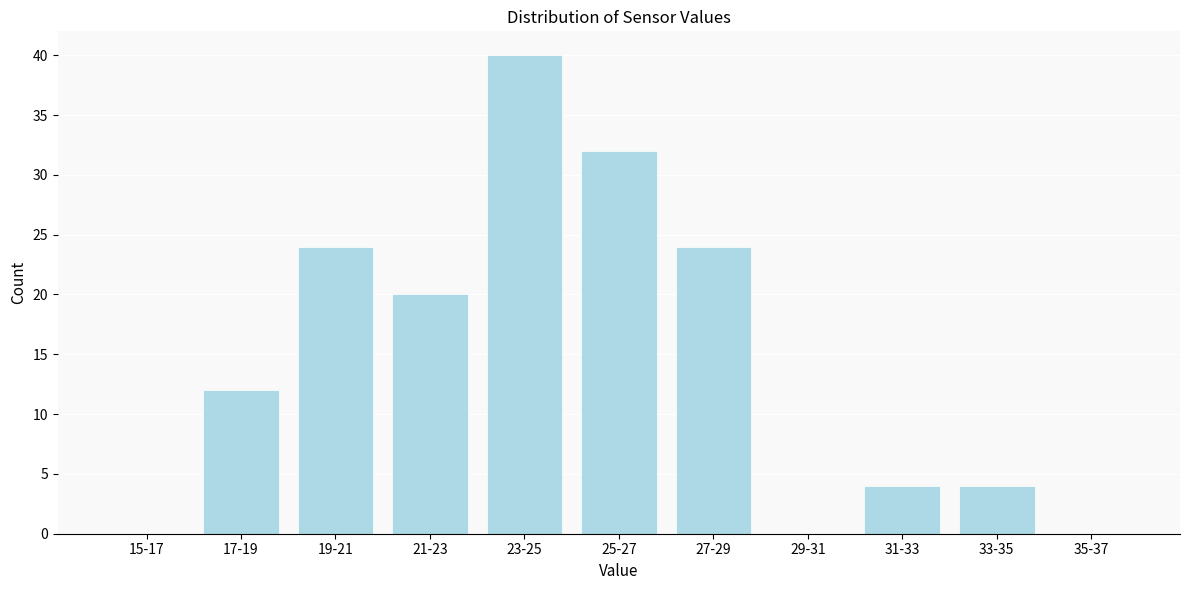

Reading right to left, what are all the values shown in this chart?

35-37=0	33-35=4	31-33=4	29-31=0	27-29=24	25-27=32	23-25=40	21-23=20	19-21=24	17-19=12	15-17=0